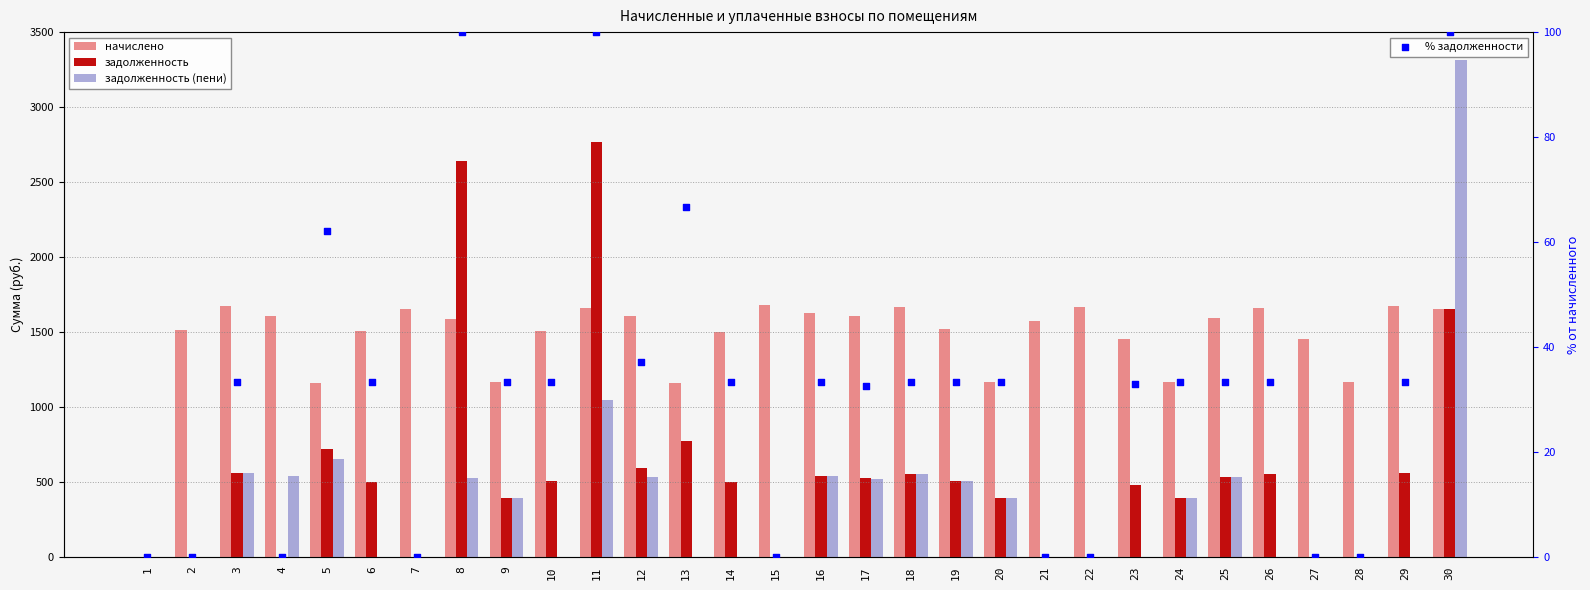

Which series reaches the maximum Y coordinate?

задолженность (пени)